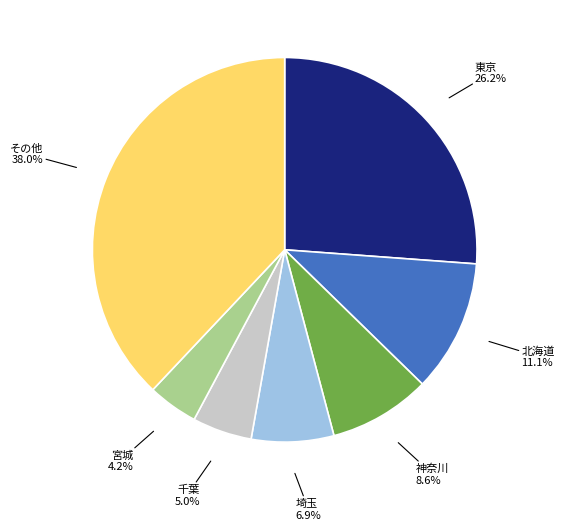

Is there a majority slice in this chart?

No